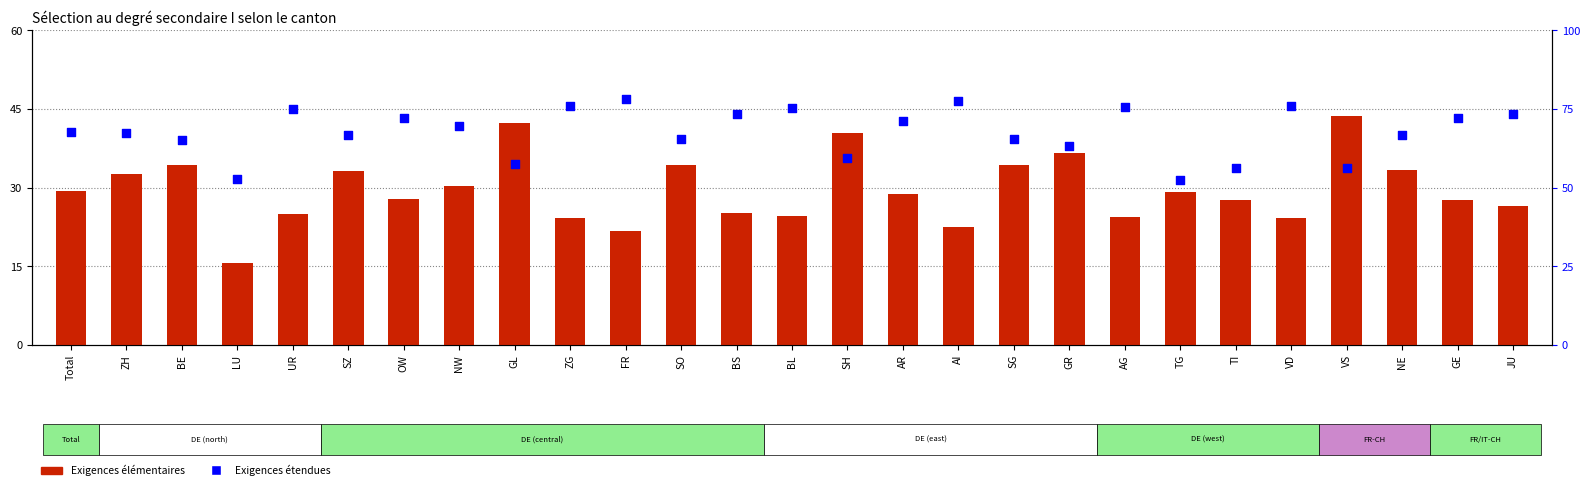

Which series reaches the maximum Y coordinate?

Exigences étendues